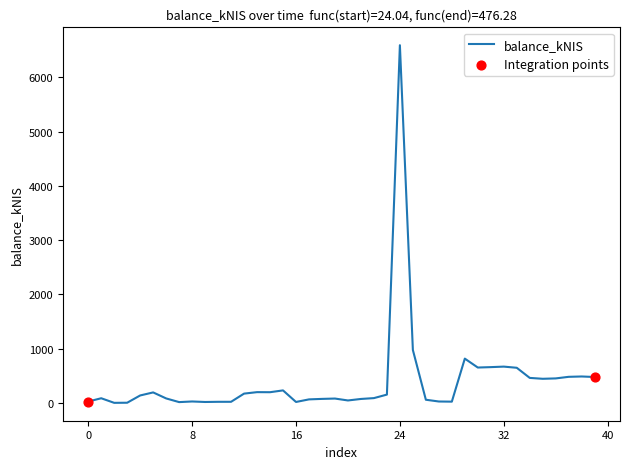

What is the greatest value displayed?

6591.9